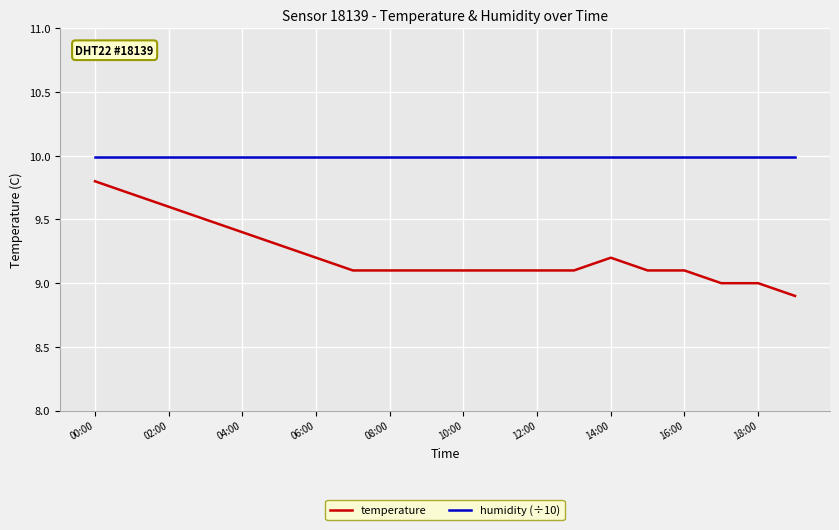

Which series has the widest spread of values?

temperature